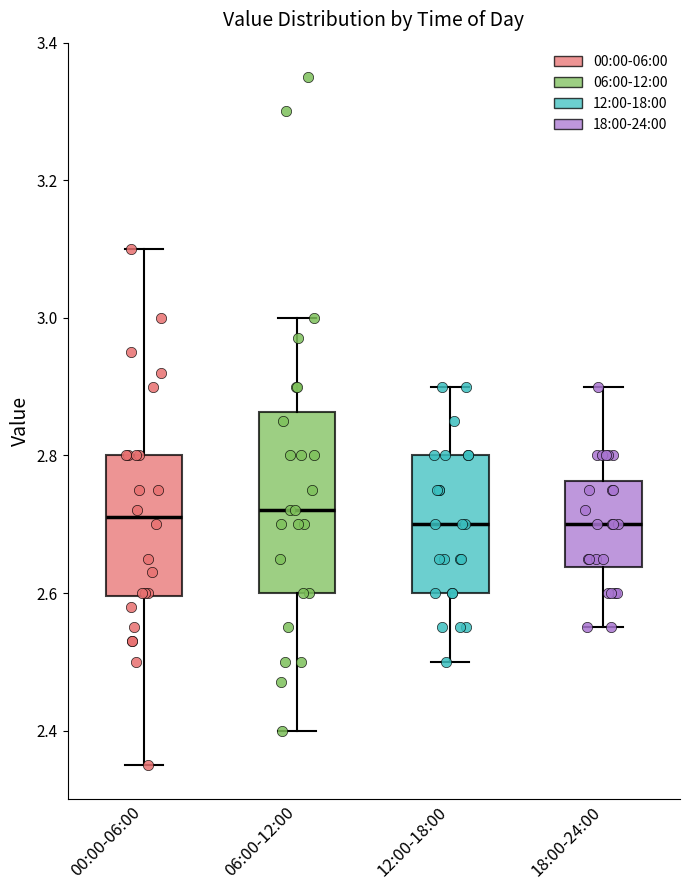

Reading left to right, transcribe this box plot: for each box, give where its median line is, the range the box spans, and where its two whiskers end, as read against the y-axis. The values are not printed on the chart, so give them approximately, as read against the axis.

00:00-06:00: median 2.72, box 2.60 to 2.80, whiskers 2.36 to 3.10
06:00-12:00: median 2.72, box 2.60 to 2.86, whiskers 2.40 to 3.00
12:00-18:00: median 2.70, box 2.60 to 2.80, whiskers 2.50 to 2.90
18:00-24:00: median 2.70, box 2.64 to 2.76, whiskers 2.56 to 2.90